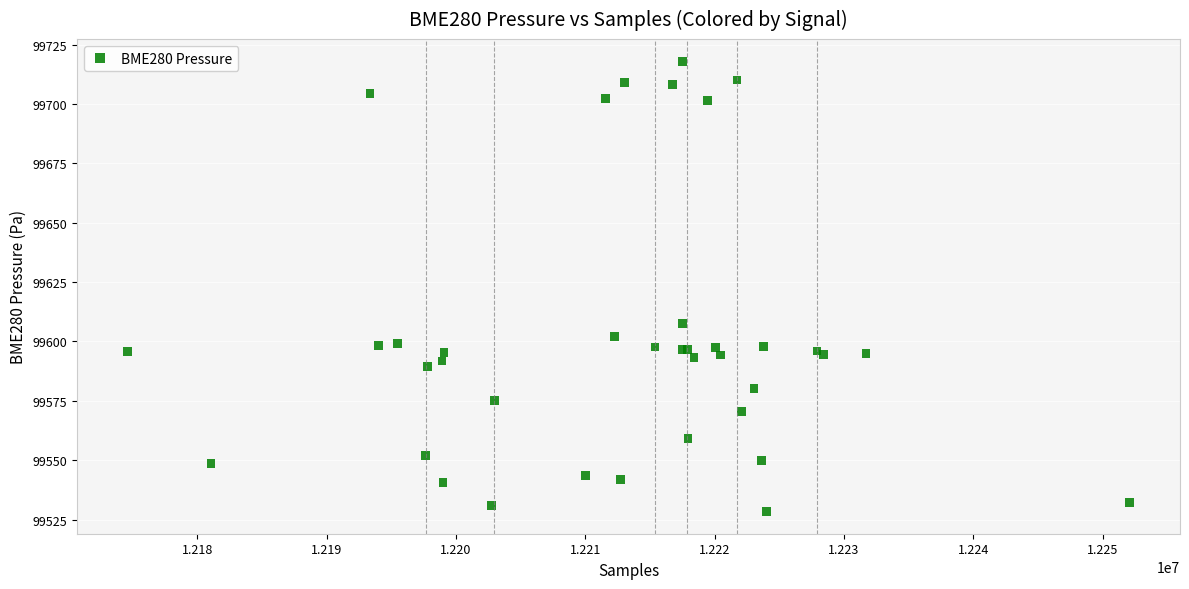

What Y value in the scatter plot is closest to 99623?

99607.7